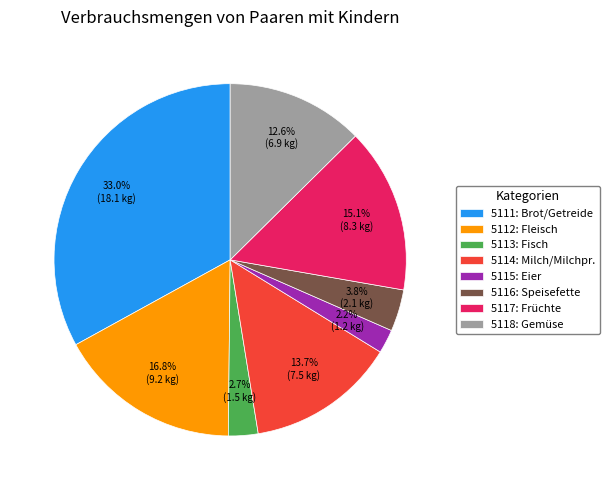

How much of the chart is everything except 5111: Brot/Getreide?

67.0%